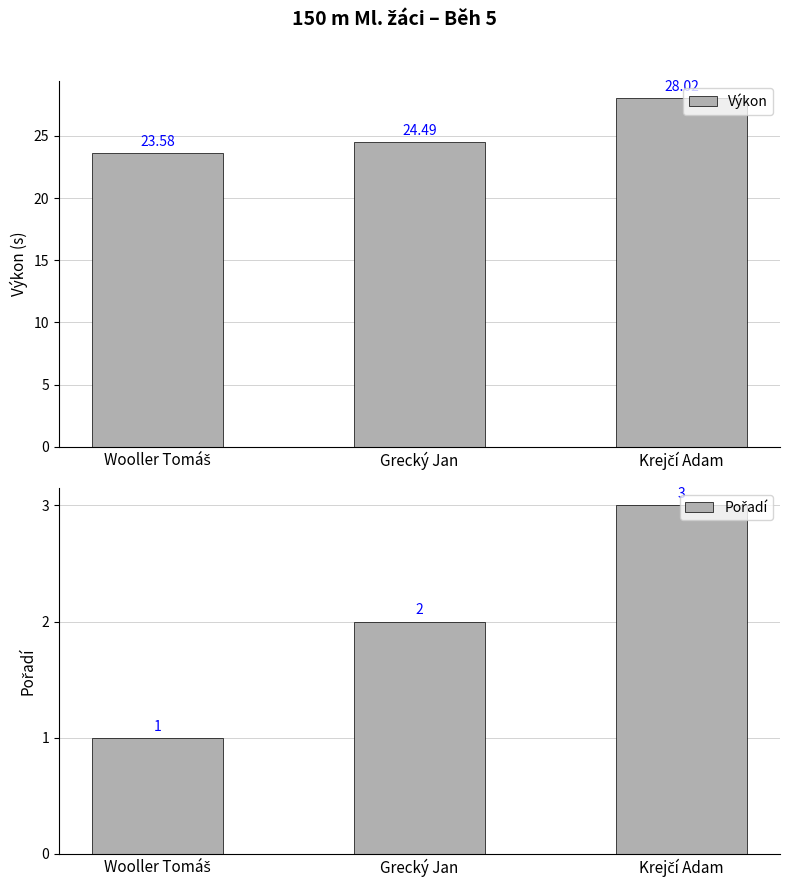

Is the value of Pořadí at Krejčí Adam greater than the value of Výkon at Grecký Jan?

No